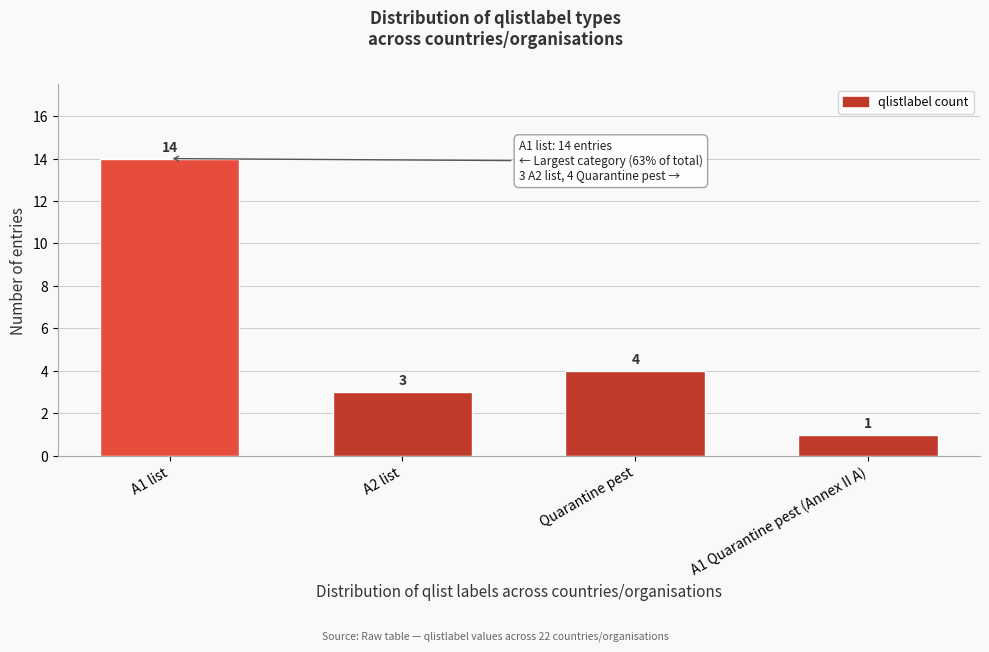

Reading right to left, extract all data points from this chart.

A1 Quarantine pest (Annex II A)=1	Quarantine pest=4	A2 list=3	A1 list=14